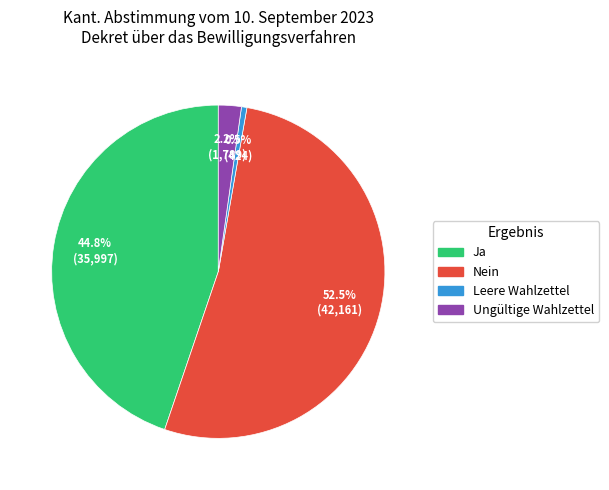

Which category has the biggest portion of the pie?

Nein